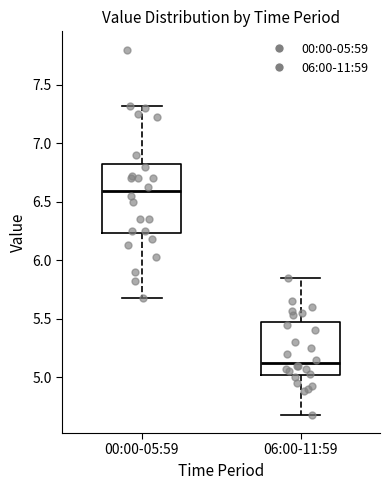

Where does the lower whisker of the box for 00:00-05:59 end on the y-axis? The values are not printed on the chart, so give them approximately, as read against the axis.

5.70